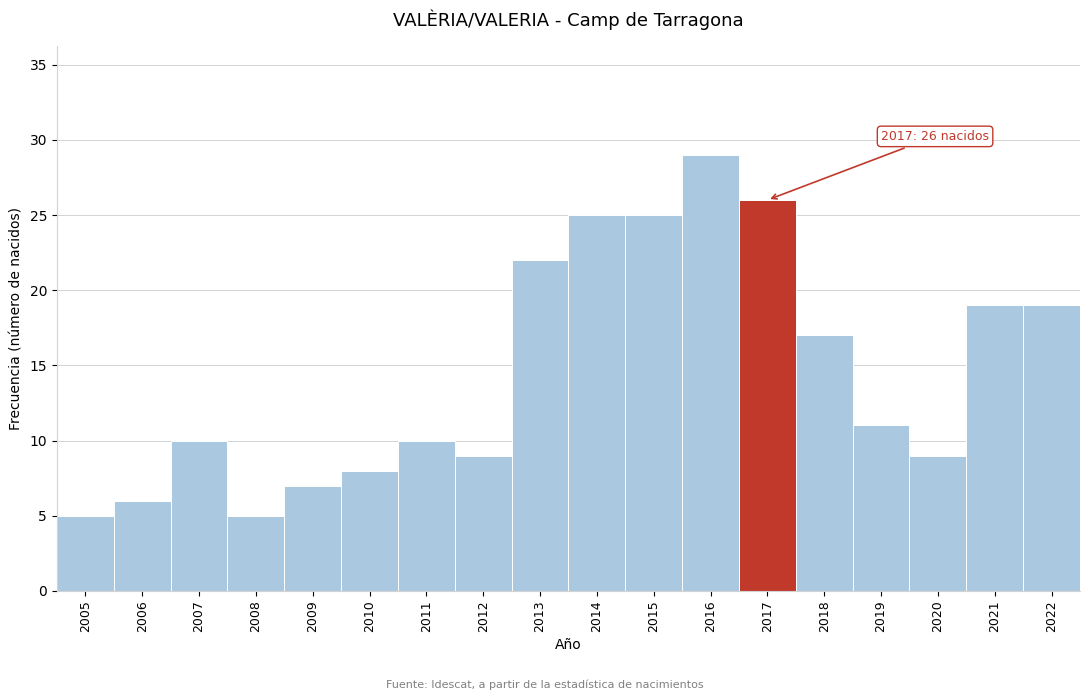

Reading left to right, extract all data points from this chart.

5	6	10	5	7	8	10	9	22	25	25	29	26	17	11	9	19	19